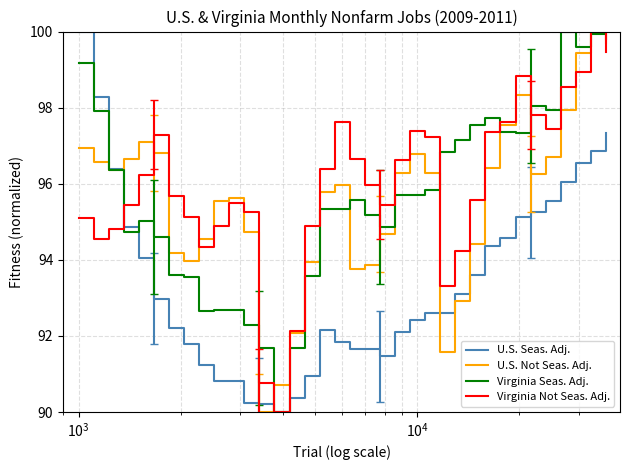

True or false: U.S. Seas. Adj. and U.S. Not Seas. Adj. cross at least once.

True